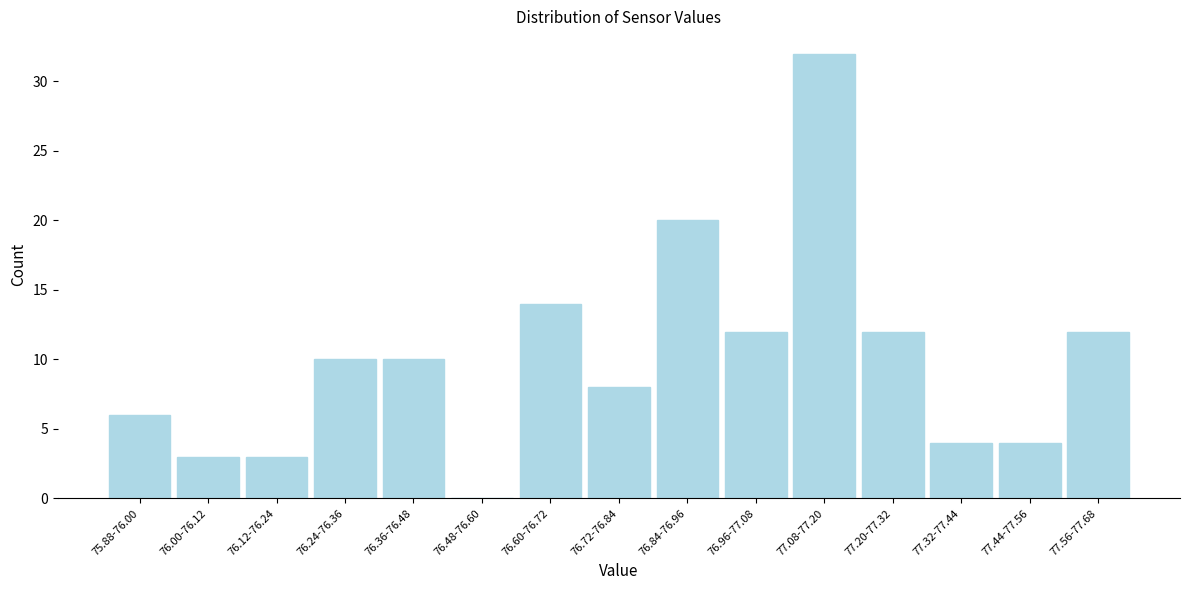

Reading left to right, list all the values displayed in this chart.

75.88-76.00=6	76.00-76.12=3	76.12-76.24=3	76.24-76.36=10	76.36-76.48=10	76.48-76.60=0	76.60-76.72=14	76.72-76.84=8	76.84-76.96=20	76.96-77.08=12	77.08-77.20=32	77.20-77.32=12	77.32-77.44=4	77.44-77.56=4	77.56-77.68=12